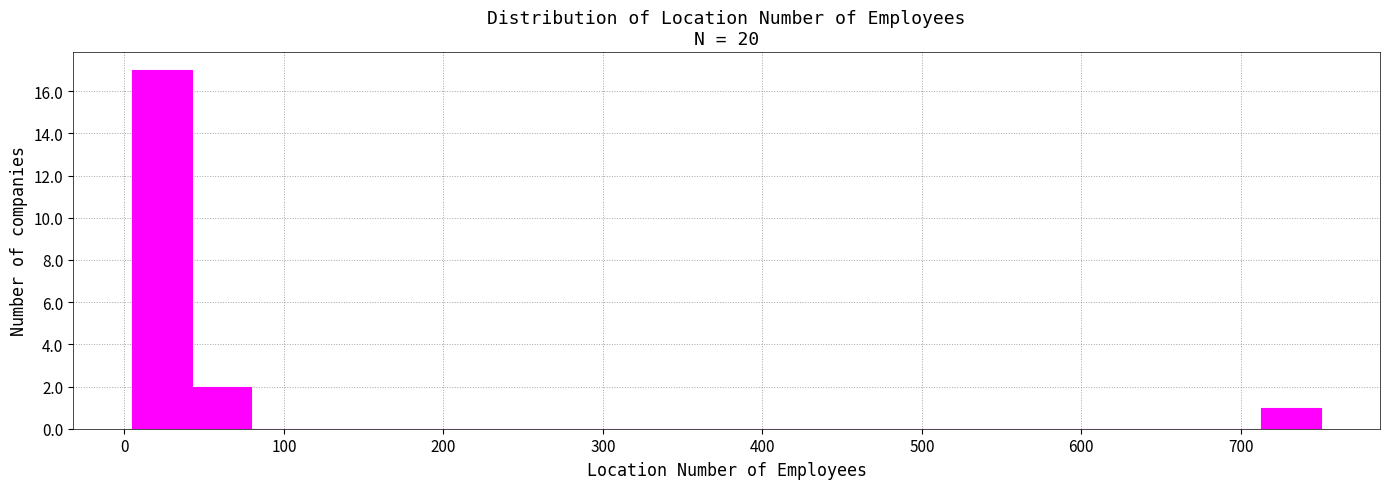

Around what value on the x-axis is the tallest bar? Give the approximate position of its centre, as read against the axis.

20